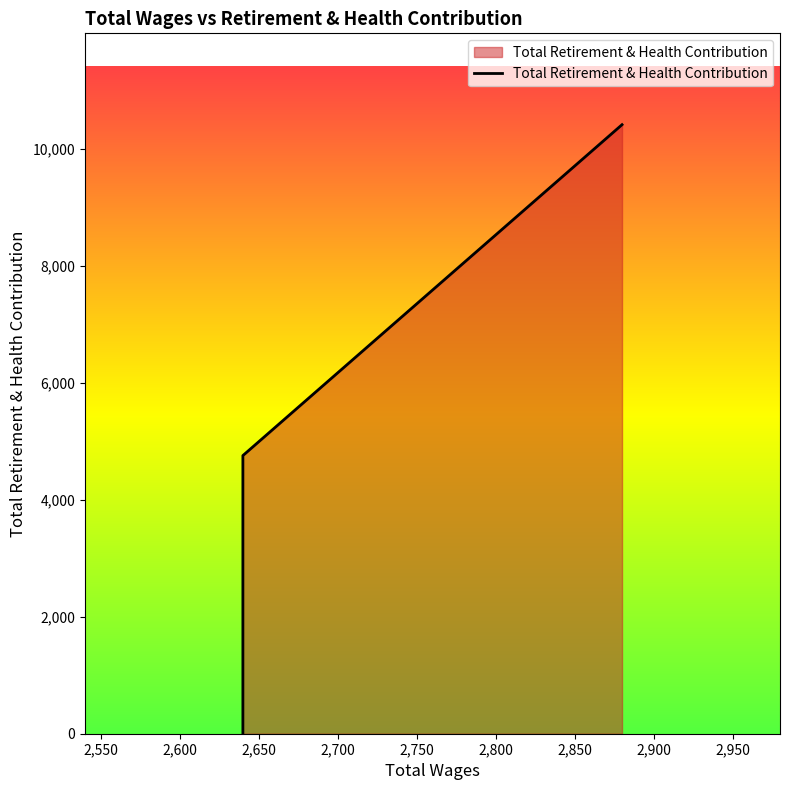

True or false: the data shows 3739 at 2640.0.

False